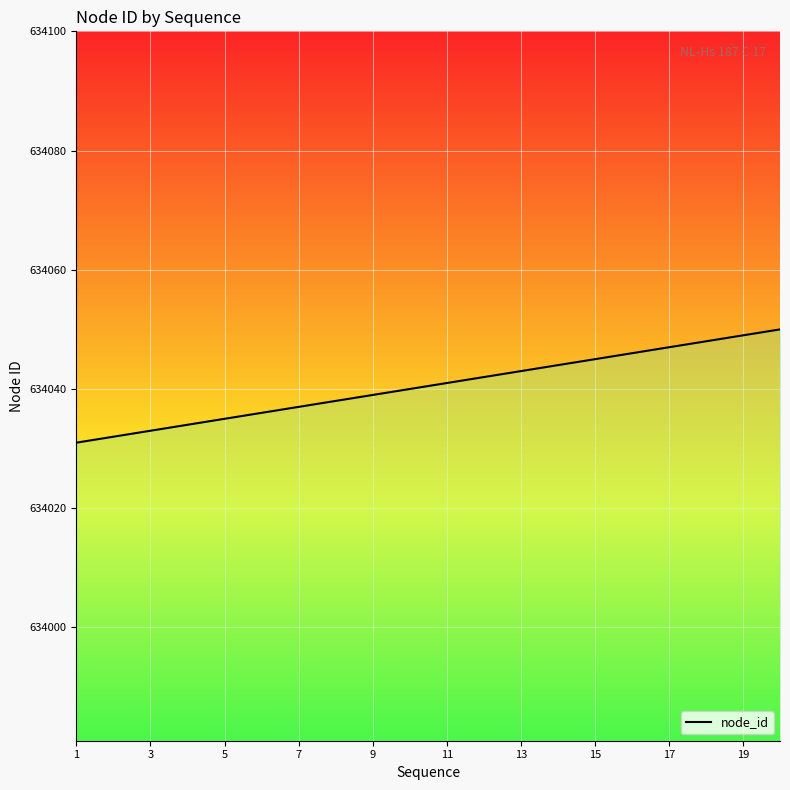

What is the maximum value shown in the chart?

634050